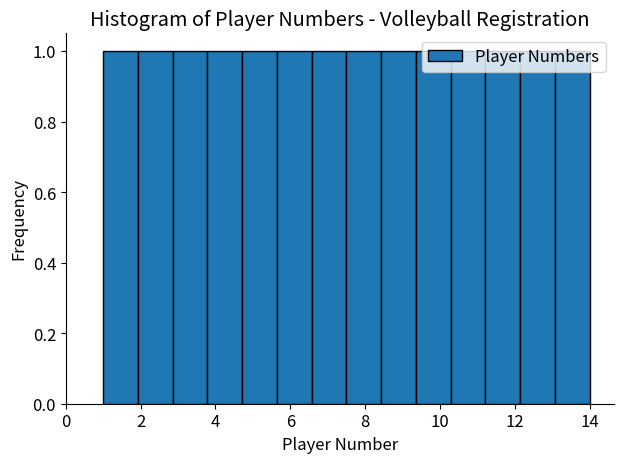

Reading left to right, list every bar in this chart as the range it spans on the x-axis followed by its height. Neither the bar edges nor the heights are printed on the chart, so give them approximately, as read against the axes.

1.0 to 2.0: 1
2.0 to 2.8: 1
2.8 to 3.8: 1
3.8 to 4.8: 1
4.8 to 5.6: 1
5.6 to 6.6: 1
6.6 to 7.6: 1
7.6 to 8.4: 1
8.4 to 9.4: 1
9.4 to 10.2: 1
10.2 to 11.2: 1
11.2 to 12.2: 1
12.2 to 13.0: 1
13.0 to 14.0: 1